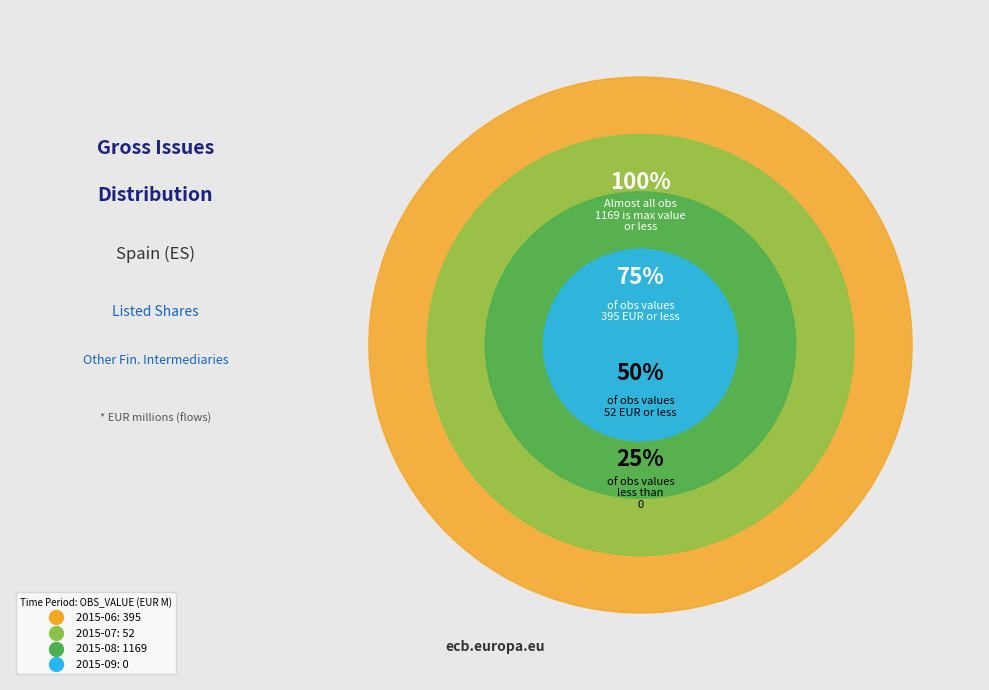

What is the majority slice?

2015-08